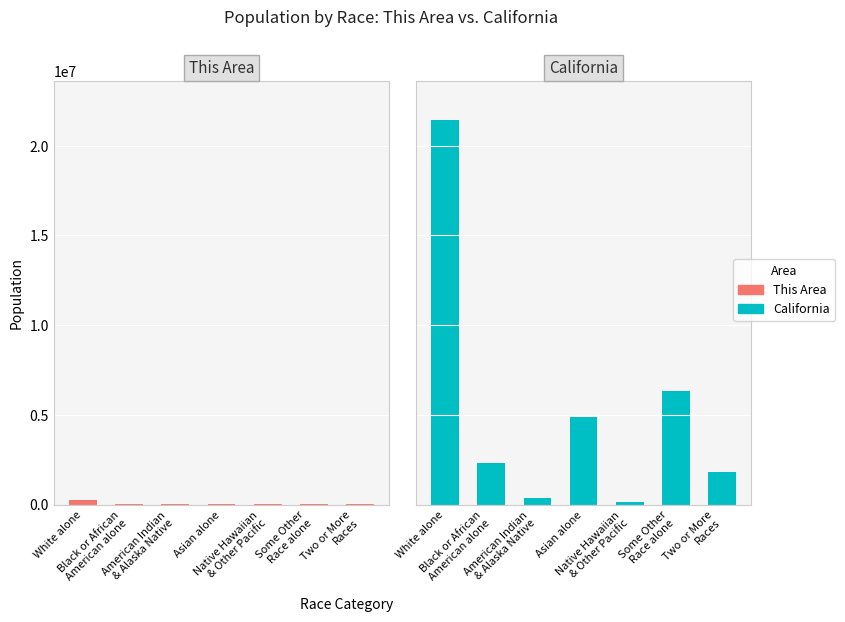

What is the value of the California bar at the 7th from the left?

1815384